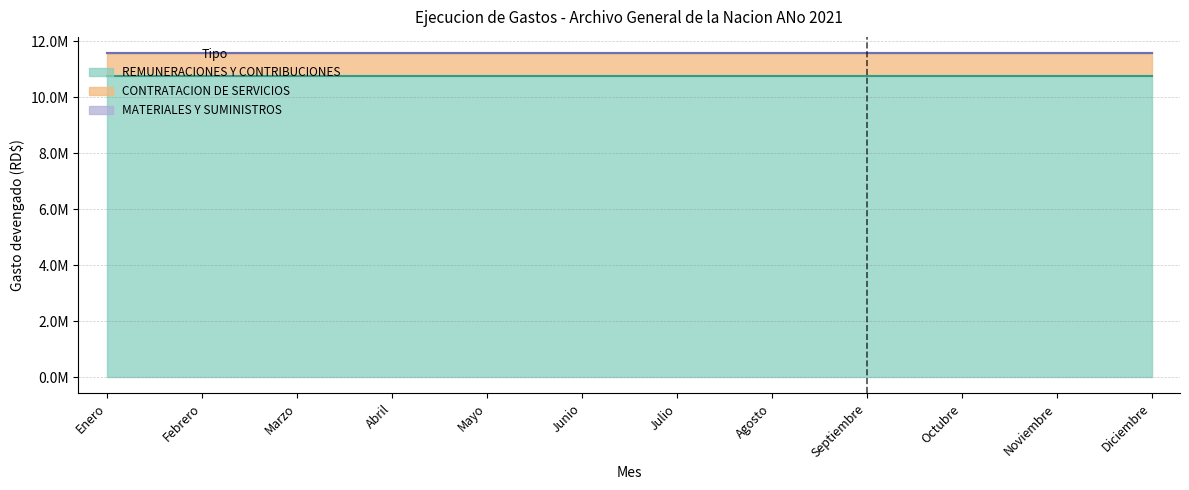

At which category is the sum across all series the highest?

Enero